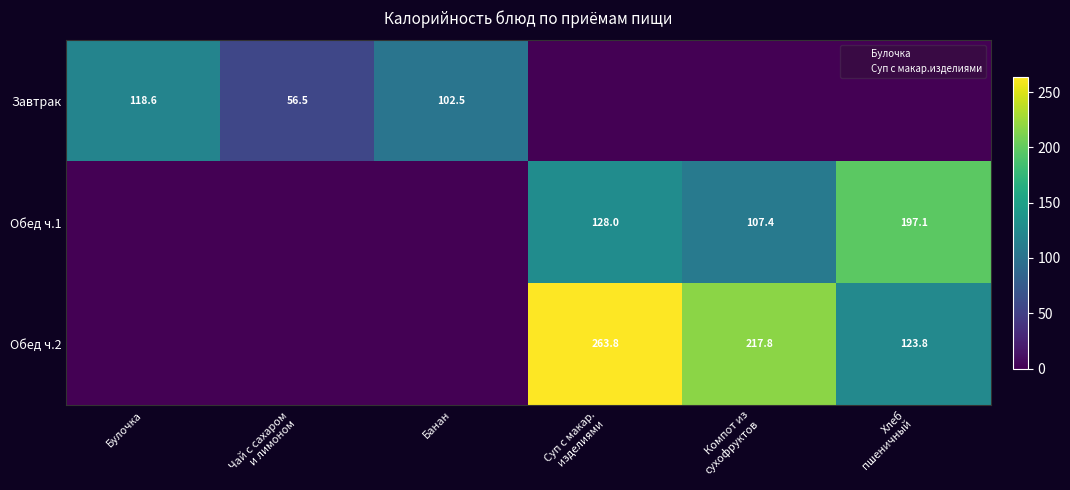

How many positive values does the Обед ч.2 series have?

3